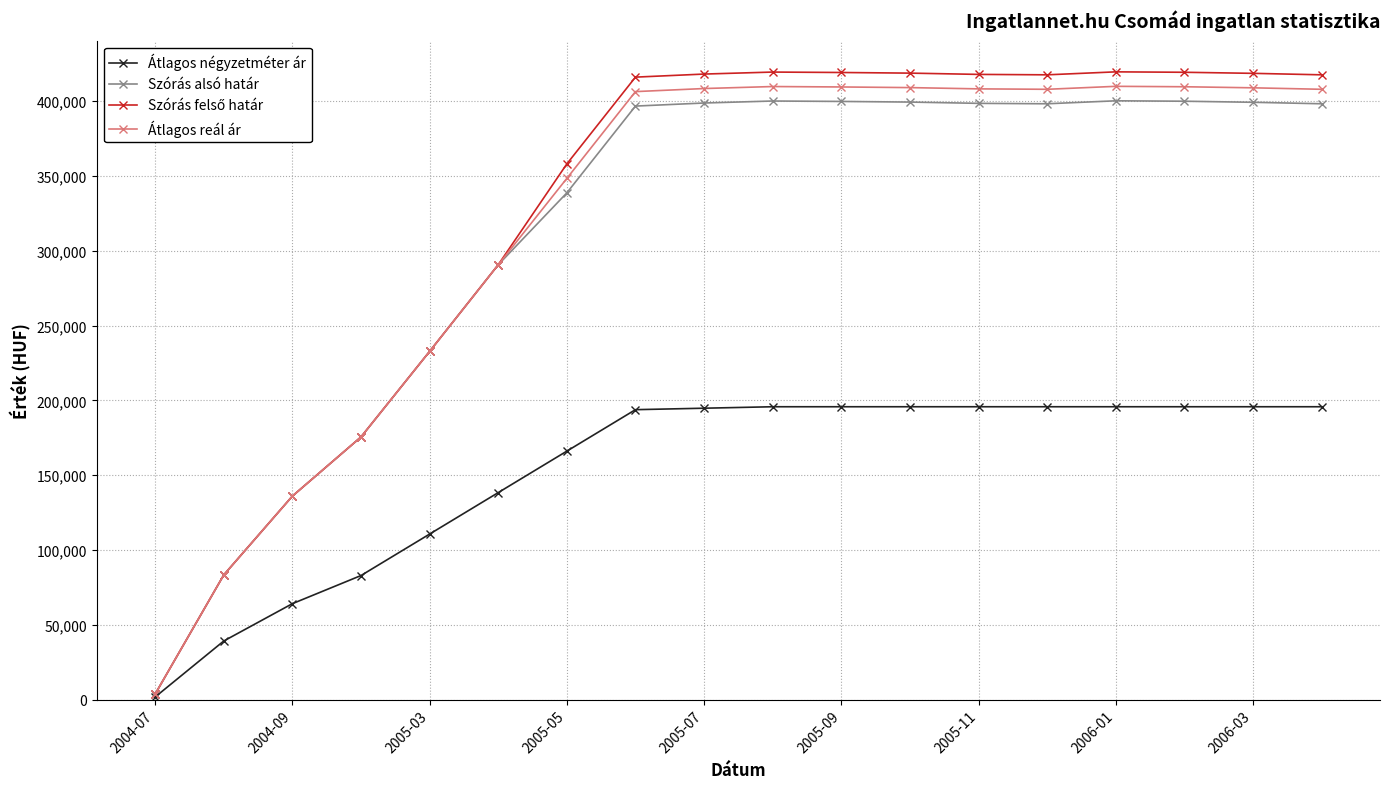

At how many categories does at least one series exceed 149183?

15